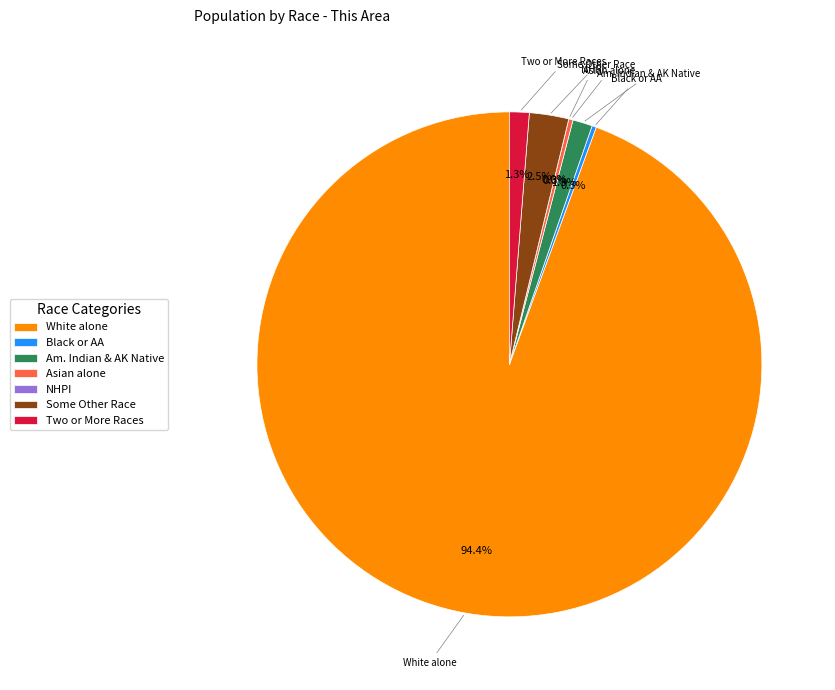

Is White alone the majority of the pie?

Yes